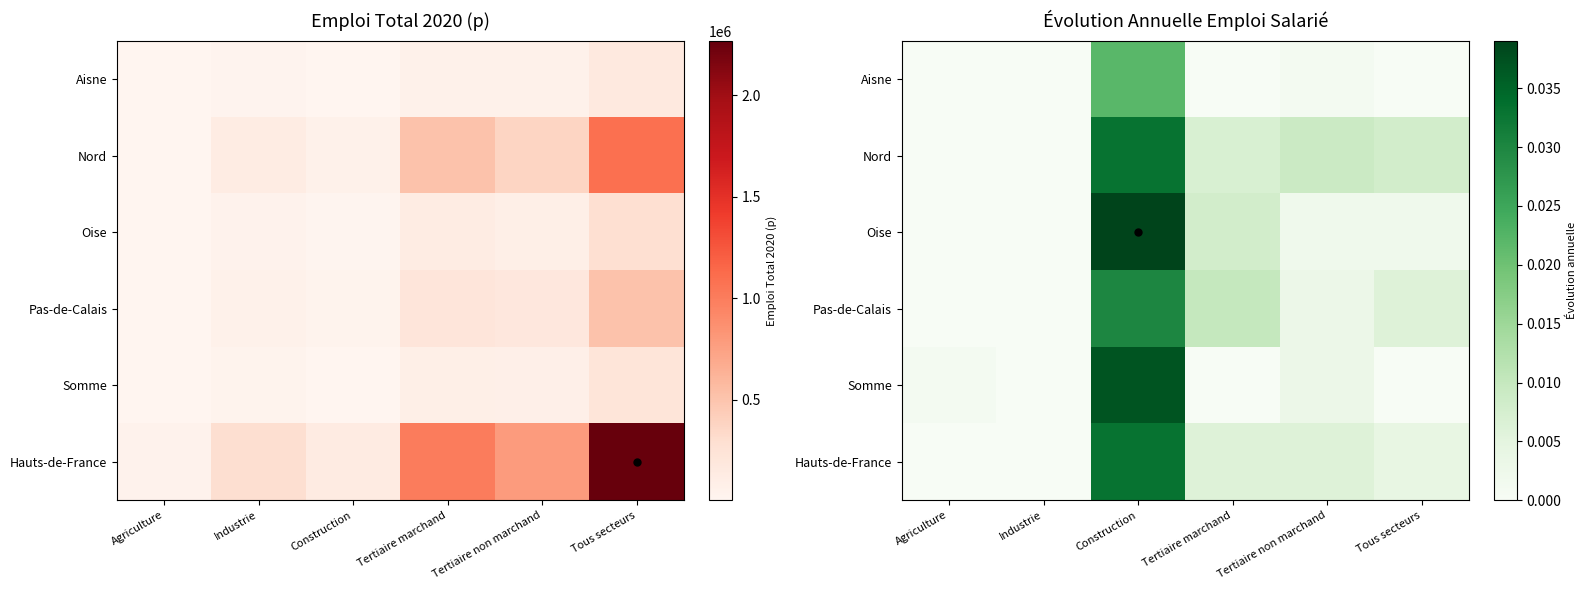

How many values in the Oise series exceed 0?

4